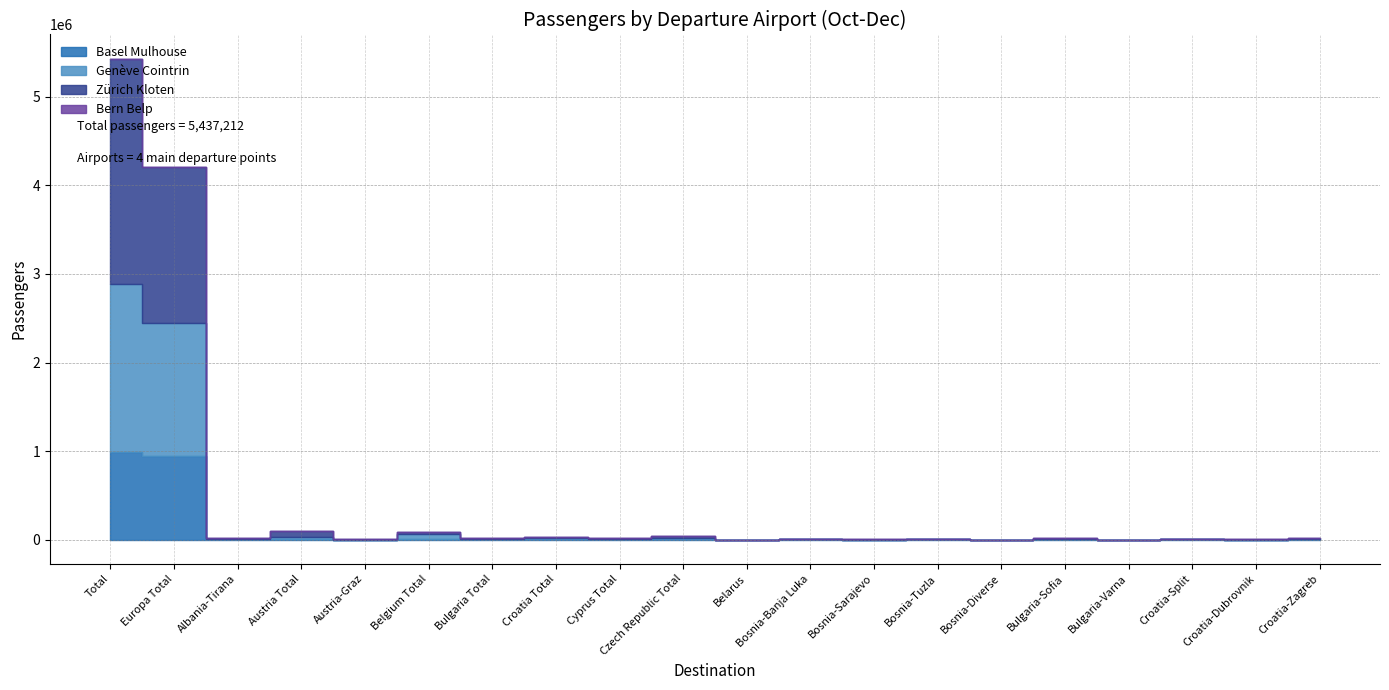

Reading left to right, transcribe all the data shown in this chart.

Basel Mulhouse: Total=988495	Europa Total=941958	Albania-Tirana=7944	Austria Total=12348	Austria-Graz=0	Belgium Total=12448	Bulgaria Total=6017	Croatia Total=11817	Cyprus Total=4223	Czech Republic Total=6805	Belarus=0	Bosnia-Banja Luka=5284	Bosnia-Sarajevo=0	Bosnia-Tuzla=7164	Bosnia-Diverse=0	Bulgaria-Sofia=6017	Bulgaria-Varna=0	Croatia-Split=3560	Croatia-Dubrovnik=0	Croatia-Zagreb=8257
Genève Cointrin: Total=1893993	Europa Total=1499253	Albania-Tirana=2355	Austria Total=21414	Austria-Graz=403	Belgium Total=55617	Bulgaria Total=6194	Croatia Total=3053	Cyprus Total=2231	Czech Republic Total=16272	Belarus=0	Bosnia-Banja Luka=0	Bosnia-Sarajevo=414	Bosnia-Tuzla=0	Bosnia-Diverse=0	Bulgaria-Sofia=6019	Bulgaria-Varna=175	Croatia-Split=1574	Croatia-Dubrovnik=678	Croatia-Zagreb=788
Zürich Kloten: Total=2546883	Europa Total=1769081	Albania-Tirana=3733	Austria Total=65020	Austria-Graz=4975	Belgium Total=17570	Bulgaria Total=7404	Croatia Total=11731	Cyprus Total=16049	Czech Republic Total=19616	Belarus=0	Bosnia-Banja Luka=8	Bosnia-Sarajevo=4487	Bosnia-Tuzla=0	Bosnia-Diverse=0	Bulgaria-Sofia=6760	Bulgaria-Varna=644	Croatia-Split=2793	Croatia-Dubrovnik=1566	Croatia-Zagreb=6348
Bern Belp: Total=2378	Europa Total=2338	Albania-Tirana=0	Austria Total=0	Austria-Graz=0	Belgium Total=0	Bulgaria Total=0	Croatia Total=46	Cyprus Total=142	Czech Republic Total=46	Belarus=0	Bosnia-Banja Luka=0	Bosnia-Sarajevo=0	Bosnia-Tuzla=0	Bosnia-Diverse=0	Bulgaria-Sofia=0	Bulgaria-Varna=0	Croatia-Split=0	Croatia-Dubrovnik=0	Croatia-Zagreb=0